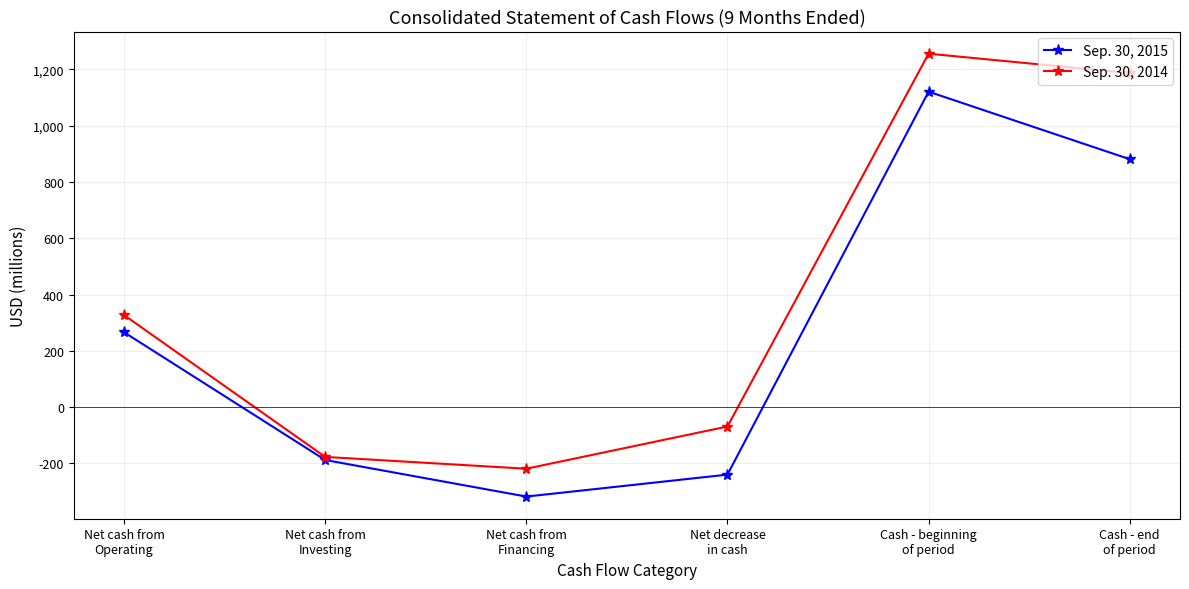

Read the Sep. 30, 2015 value at Net cash from
Financing, to the nearest 100.

-300